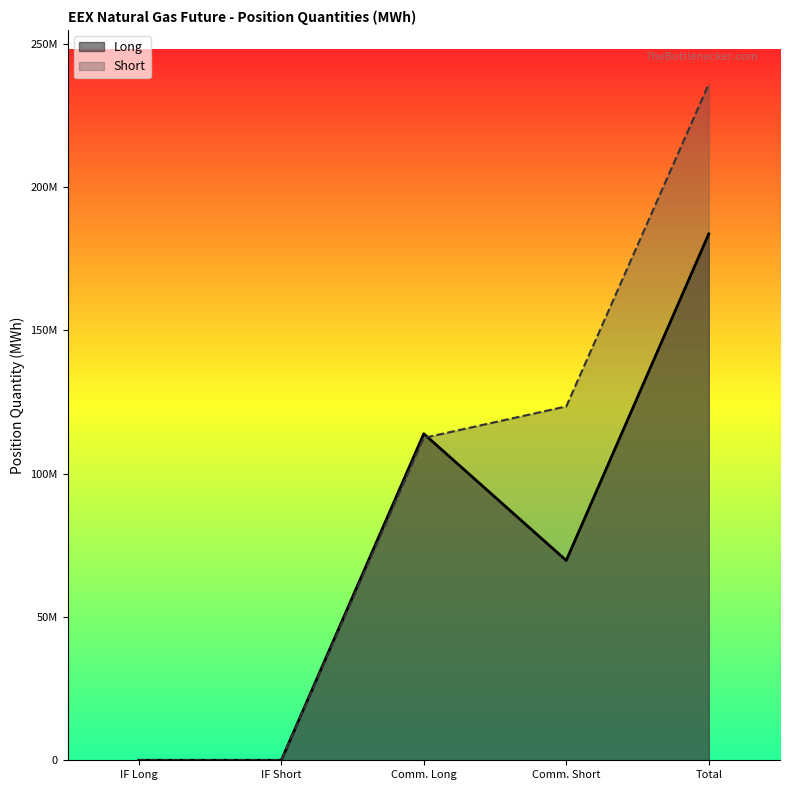

List the series in order of their overall mean, highest first.

Short, Long